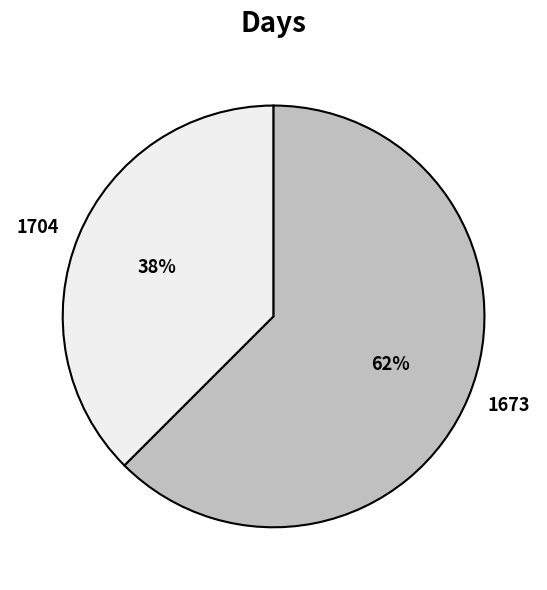

What is the ratio of the value at 1704 to the value at 1673?

0.6